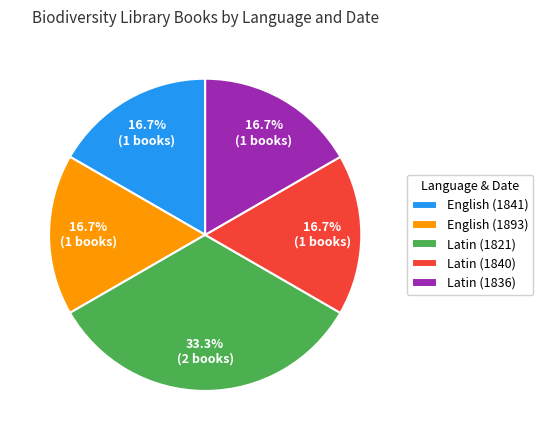

Between Latin (1821) and Latin (1836), which is larger?

Latin (1821)